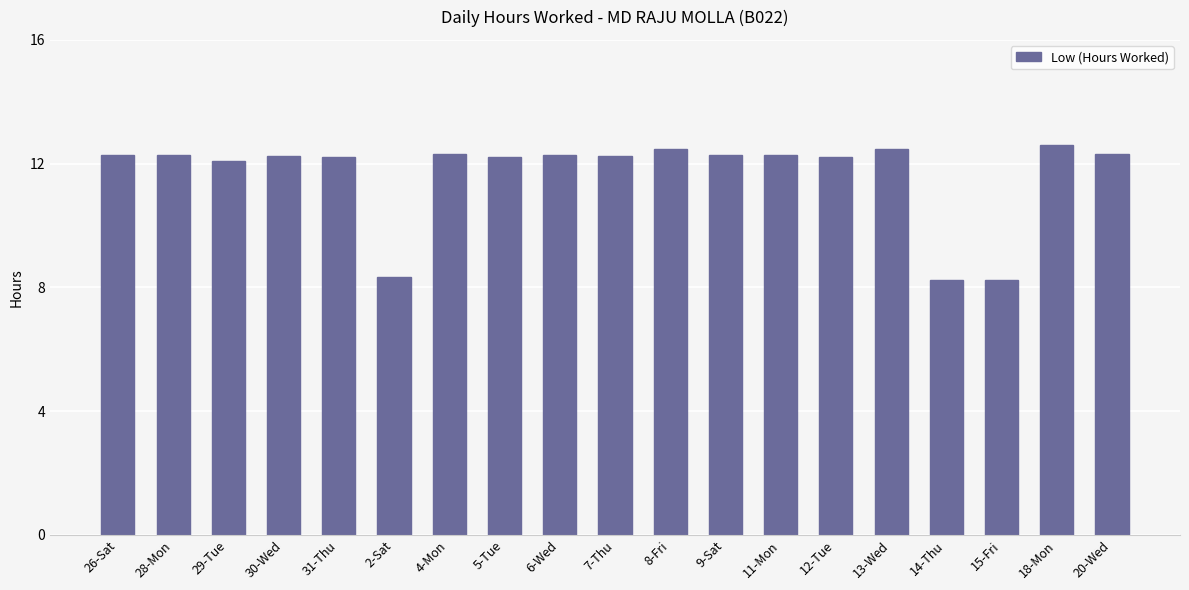

How many series are shown in this chart?

1